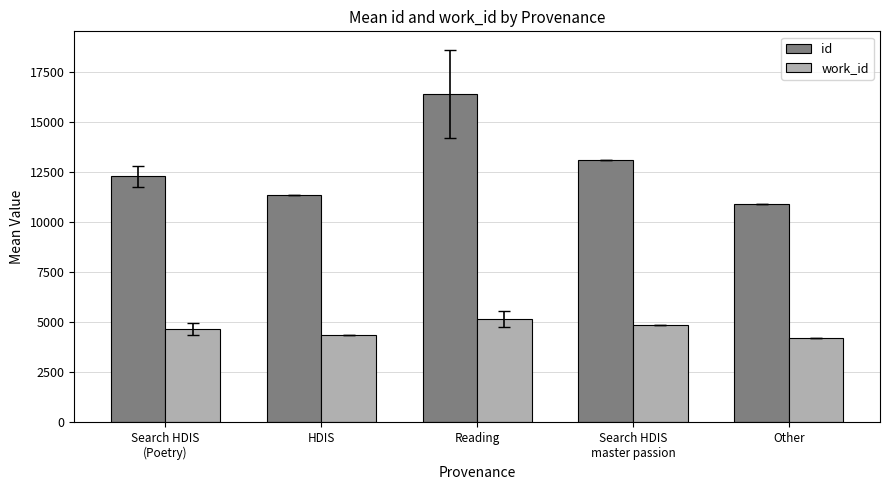

What is the approximate value of id at Reading?

16381.8